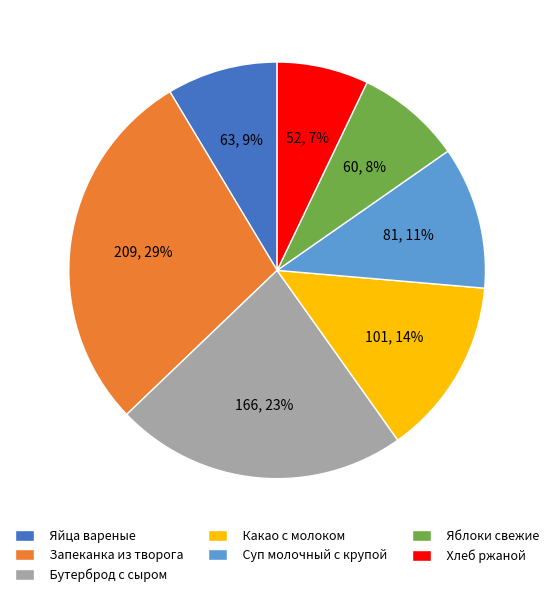

What is the smallest slice in the pie chart?

Хлеб ржаной